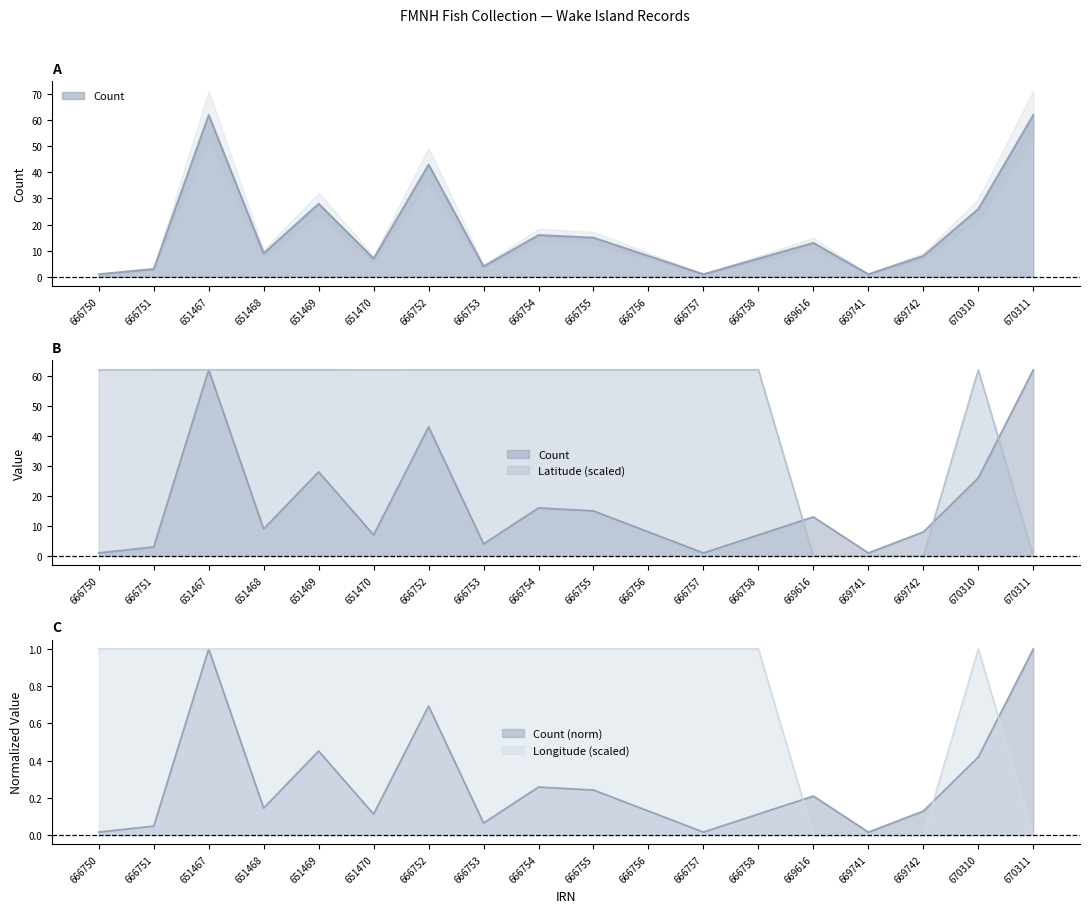

What is the maximum value shown in the chart?

62.0